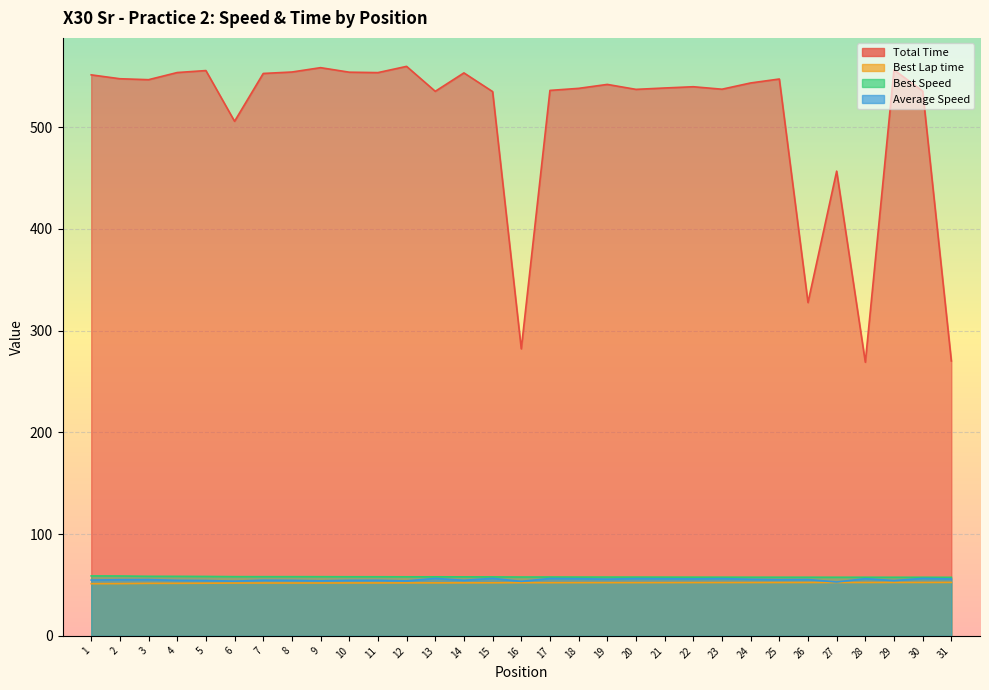

At how many categories does at least one series exceed 293?

28